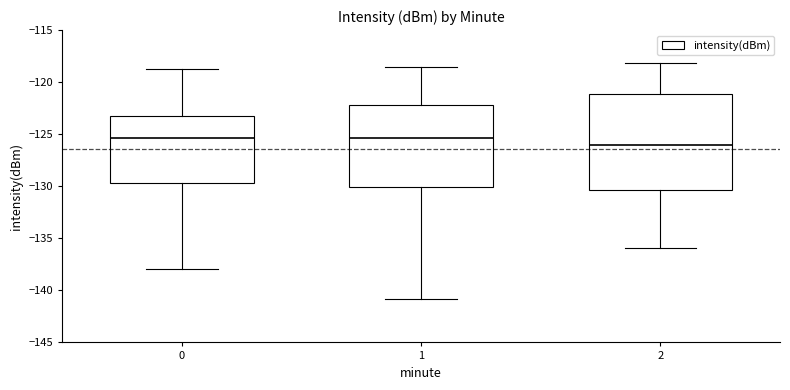

Where does the median line of the box at x = 0 sit on the y-axis? The values are not printed on the chart, so give them approximately, as read against the axis.

-125.5